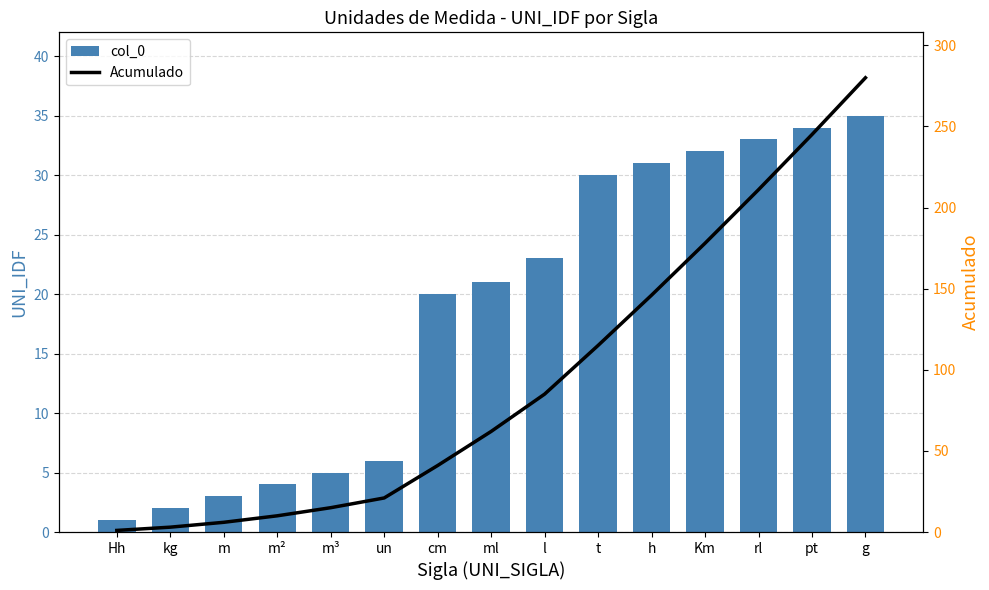

Which has a higher value, pt or l?

pt